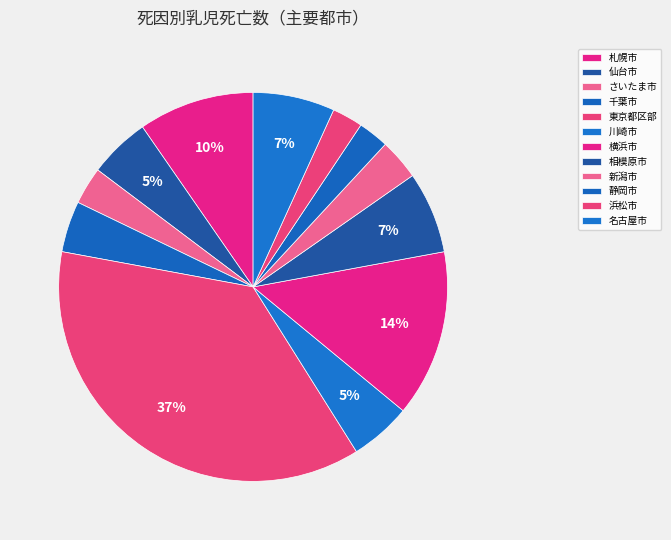

What is the total percentage of 川崎市 and 相模原市?

11.9%